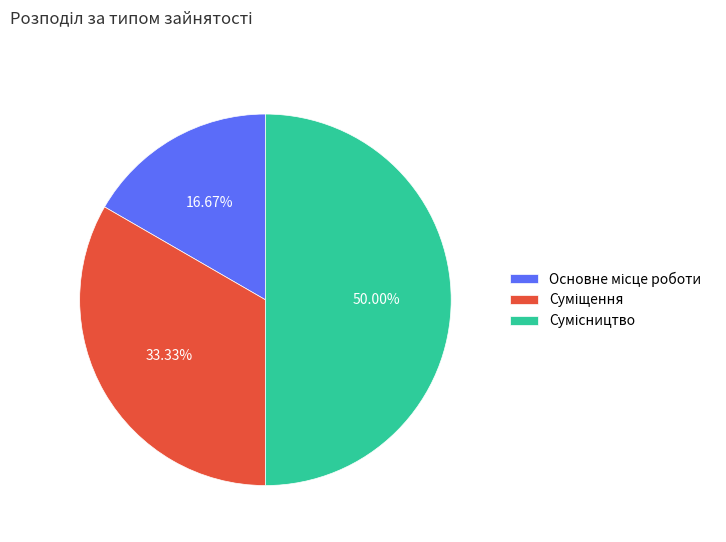

Which has a higher value, Суміщення or Сумісництво?

Сумісництво